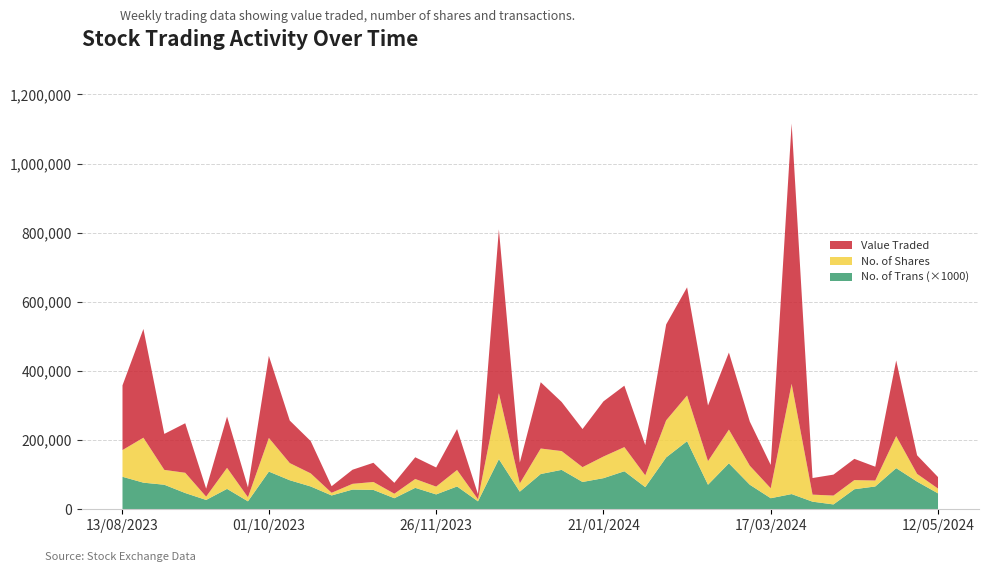

Reading left to right, transcribe all the data shown in this chart.

Value Traded: 12/05/2024=33248	05/05/2024=53825	28/04/2024=218828	21/04/2024=39972	14/04/2024=61448	07/04/2024=60636	31/03/2024=48005	24/03/2024=752926	17/03/2024=67547	10/03/2024=127677	03/03/2024=222945	25/02/2024=160963	18/02/2024=313045	11/02/2024=277425	04/02/2024=87705	28/01/2024=177676	21/01/2024=159543	14/01/2024=110281	07/01/2024=142091	31/12/2023=191788	24/12/2023=60252	17/12/2023=473899	10/12/2023=14641	03/12/2023=118367	26/11/2023=55344	19/11/2023=62848	12/11/2023=31496	05/11/2023=55545	29/10/2023=40806	22/10/2023=18981	15/10/2023=93426	08/10/2023=122909	01/10/2023=237378	24/09/2023=28492	17/09/2023=148240	10/09/2023=23092	03/09/2023=143310	27/08/2023=104054	20/08/2023=314528	13/08/2023=187159
No. of Shares: 12/05/2024=13916	05/05/2024=22363	28/04/2024=92761	21/04/2024=17147	14/04/2024=26419	07/04/2024=25654	31/03/2024=20359	24/03/2024=319005	17/03/2024=28795	10/03/2024=54988	03/03/2024=97442	25/02/2024=68257	18/02/2024=132099	11/02/2024=107320	04/02/2024=34079	28/01/2024=69876	21/01/2024=62564	14/01/2024=42848	07/01/2024=54405	31/12/2023=73794	24/12/2023=23686	17/12/2023=190773	10/12/2023=5961	03/12/2023=47666	26/11/2023=22570	19/11/2023=25604	12/11/2023=13009	05/11/2023=22998	29/10/2023=16570	22/10/2023=7707	15/10/2023=37902	08/10/2023=49644	01/10/2023=97380	24/09/2023=11759	17/09/2023=60886	10/09/2023=9585	03/09/2023=58580	27/08/2023=42979	20/08/2023=130054	13/08/2023=77295
No. of Trans: 12/05/2024=46	05/05/2024=80	28/04/2024=119	21/04/2024=66	14/04/2024=58	07/04/2024=14	31/03/2024=22	24/03/2024=44	17/03/2024=32	10/03/2024=71	03/03/2024=133	25/02/2024=71	18/02/2024=197	11/02/2024=150	04/02/2024=64	28/01/2024=110	21/01/2024=90	14/01/2024=79	07/01/2024=114	31/12/2023=102	24/12/2023=51	17/12/2023=145	10/12/2023=23	03/12/2023=66	26/11/2023=43	19/11/2023=62	12/11/2023=32	05/11/2023=56	29/10/2023=57	22/10/2023=40	15/10/2023=66	08/10/2023=84	01/10/2023=109	24/09/2023=23	17/09/2023=59	10/09/2023=27	03/09/2023=47	27/08/2023=71	20/08/2023=77	13/08/2023=94